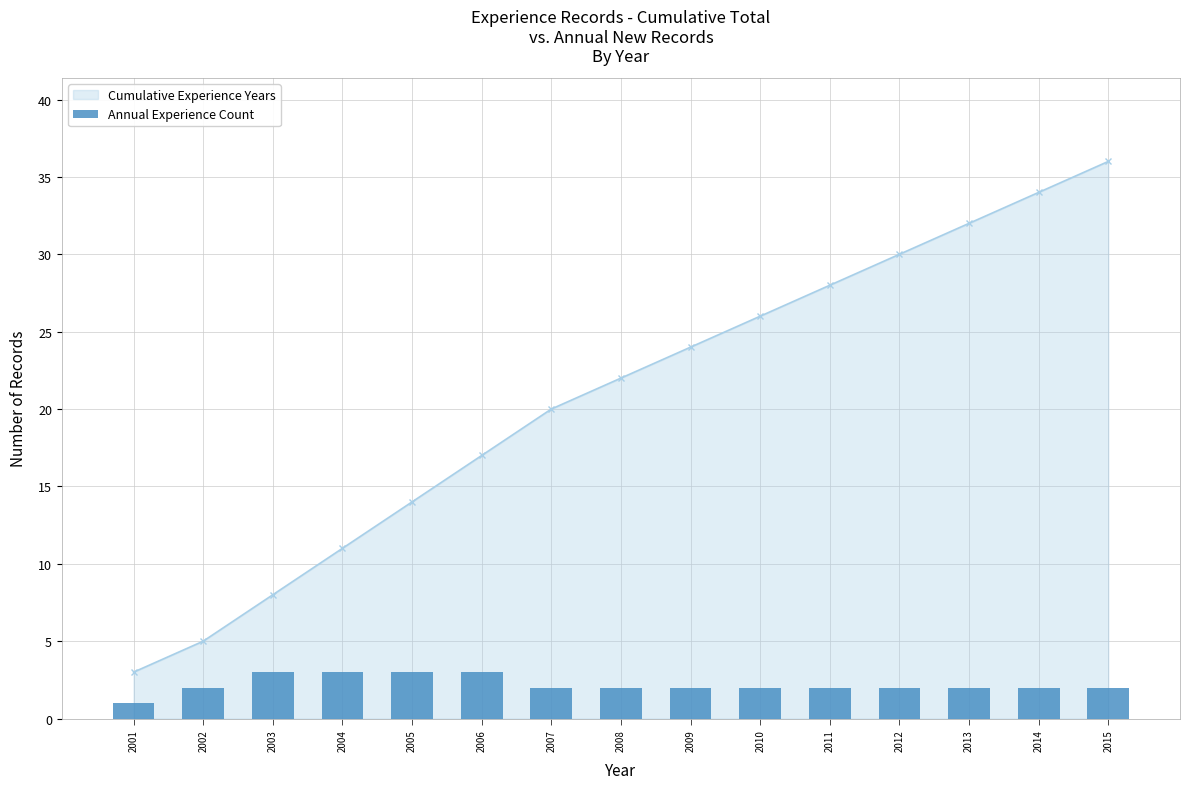

List the labels in order of value, smallest first.

2001, 2002, 2007, 2008, 2009, 2010, 2011, 2012, 2013, 2014, 2015, 2003, 2004, 2005, 2006